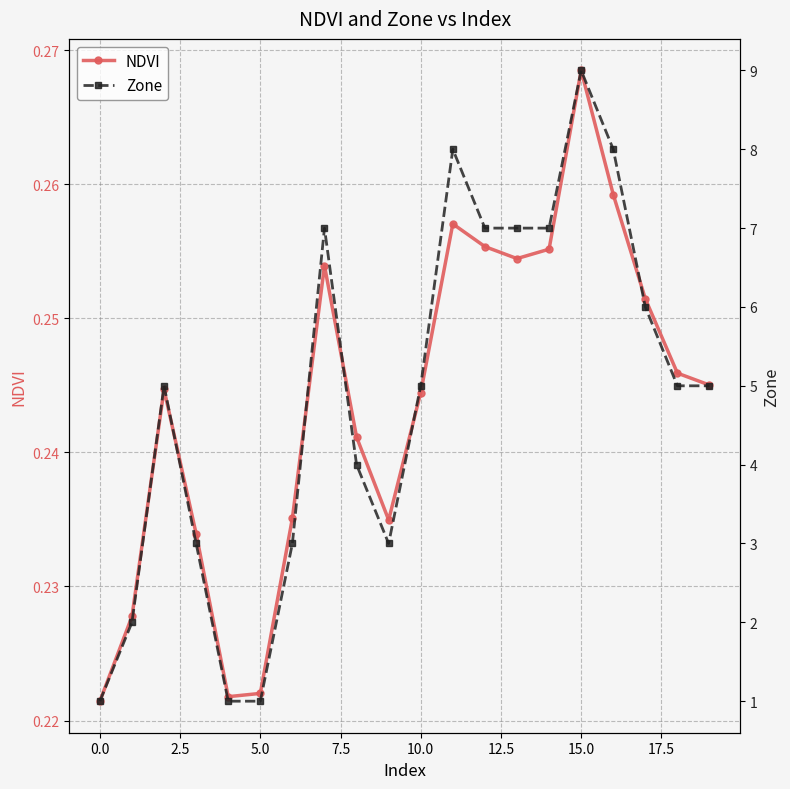

Is it true that NDVI equals 0.4 at 15.0?

False